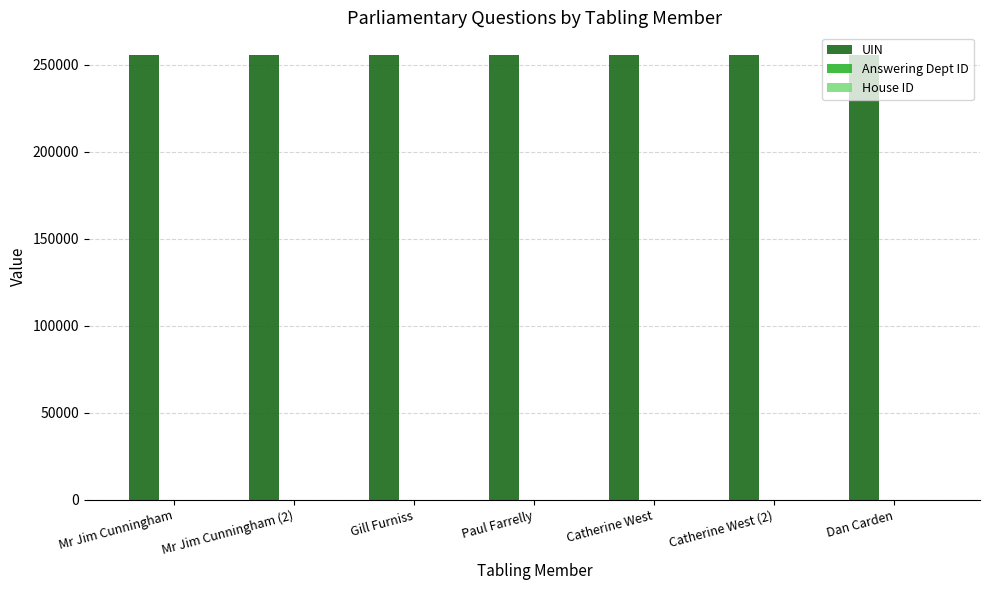

Which series has the largest total across all categories?

UIN